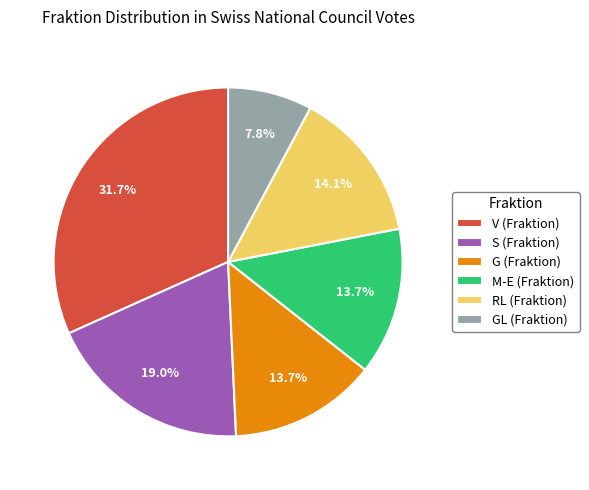

How many segments does this pie chart have?

6